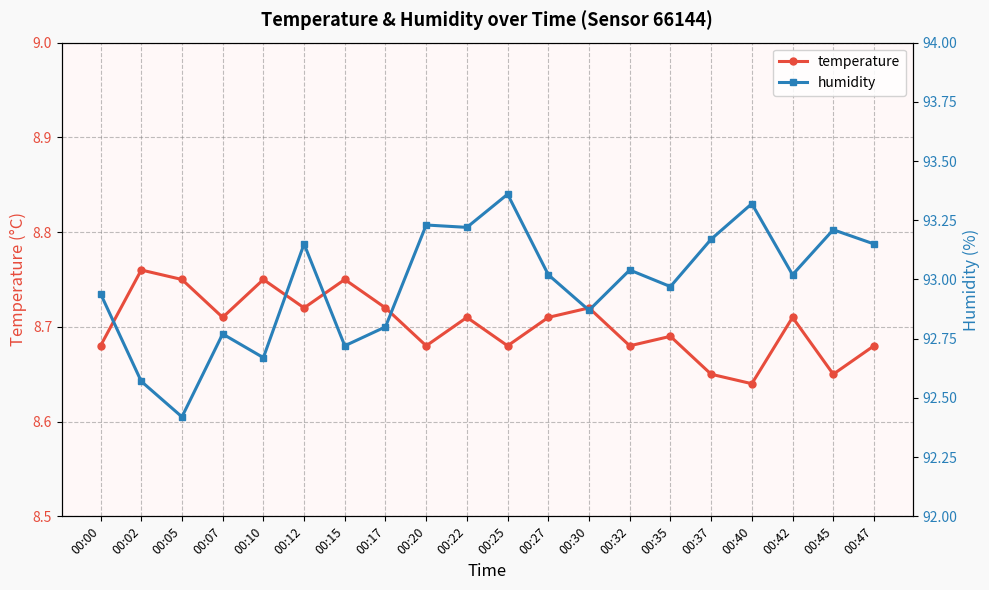

What is the average value of the humidity series?

93.0